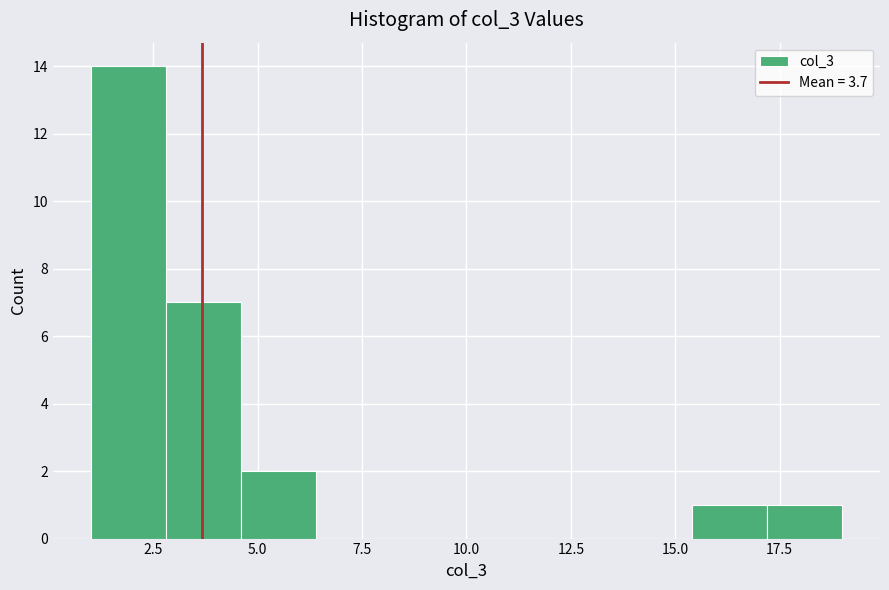

Around what value on the x-axis is the tallest bar? Give the approximate position of its centre, as read against the axis.

2.0